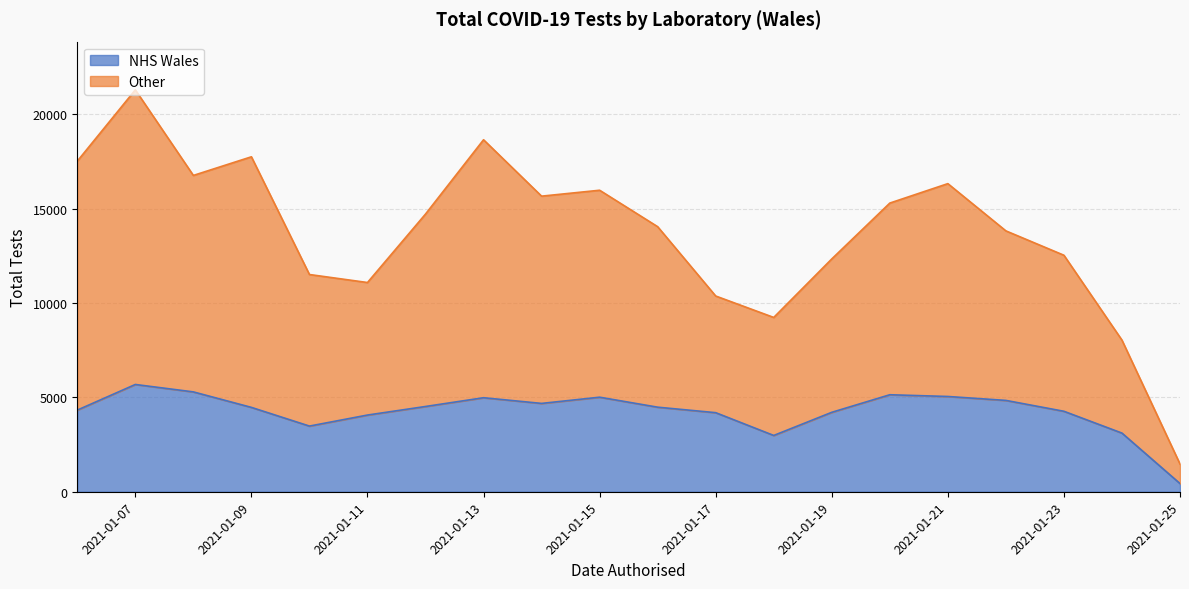

What is the difference between the maximum and minimum values in the NHS Wales series?

5249